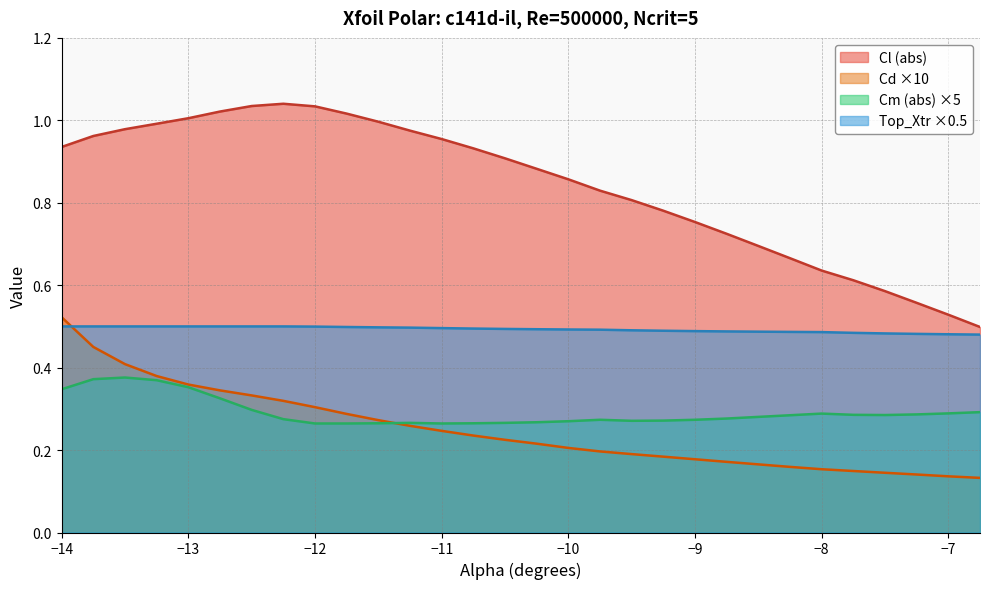

At which category is the sum across all series the highest?

-14.0